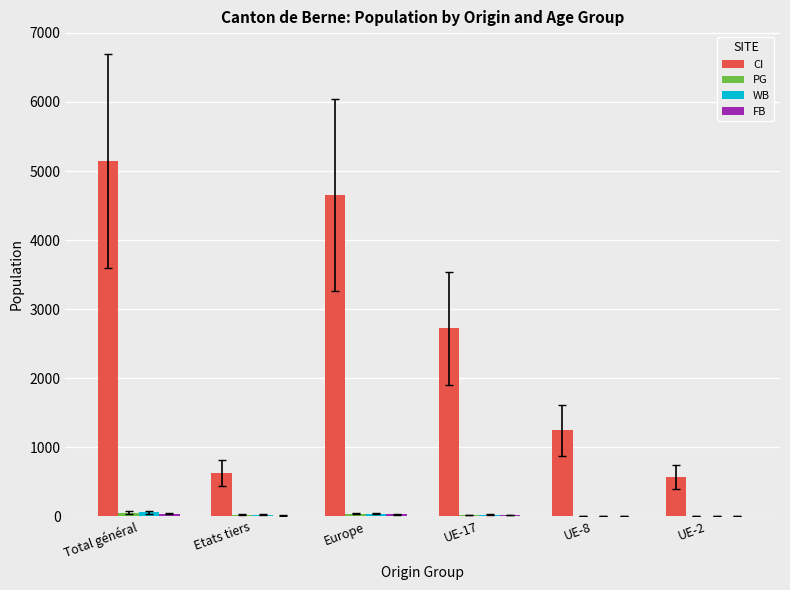

Which series has the largest total across all categories?

CI